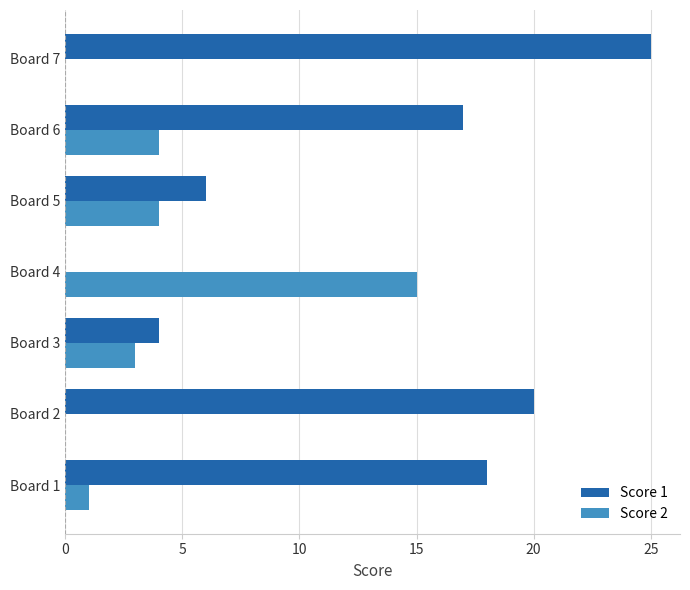

How many categories are shown in the chart?

7